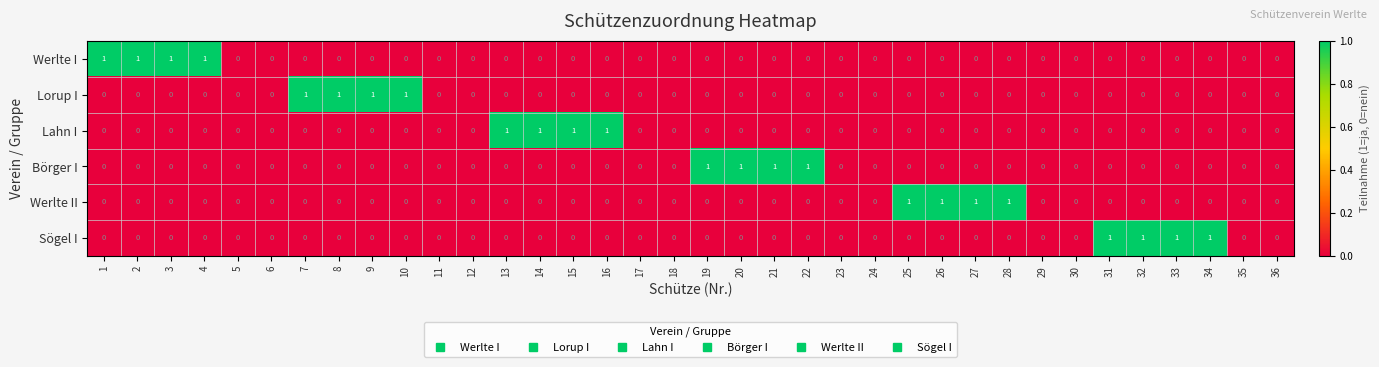

What is the sum of all Börger I values?

4